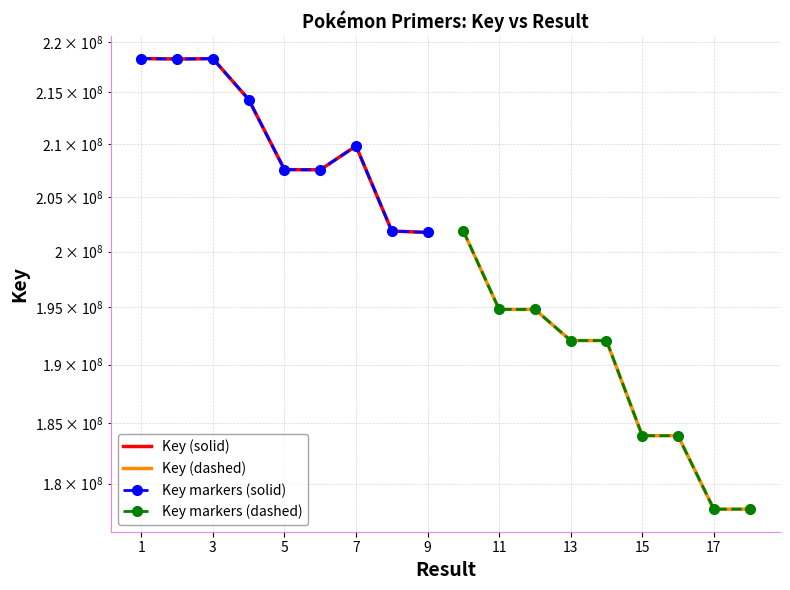

What is the sum of all Key markers (solid) values?

1897900211